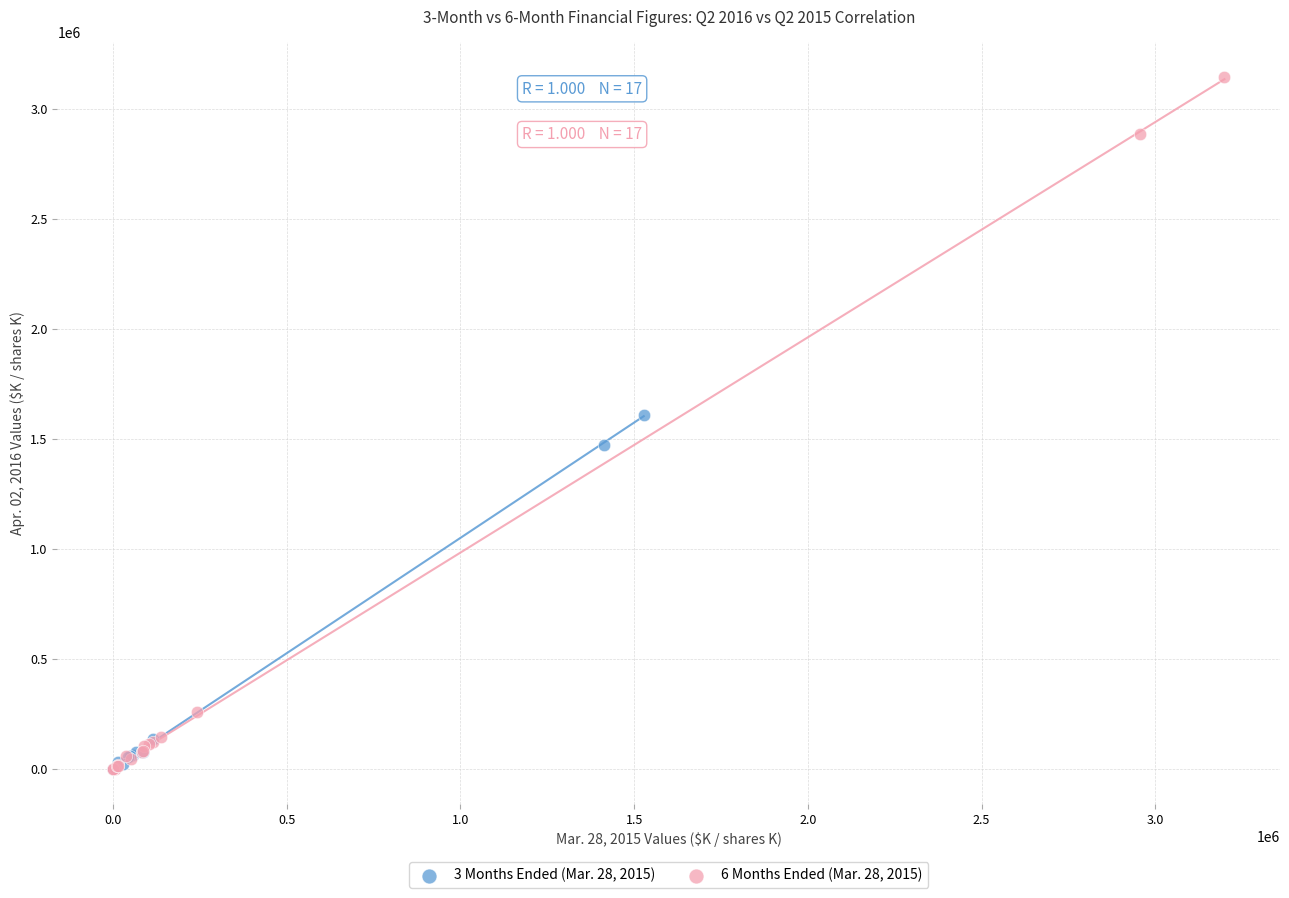

Which series contains the highest Y value?

6 Months Ended (Mar. 28, 2015)